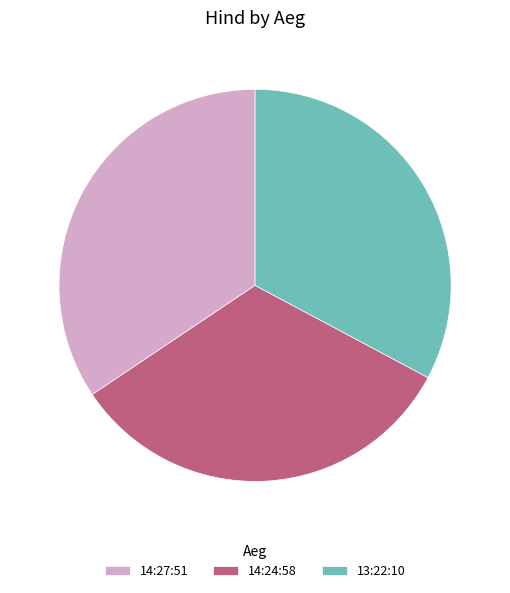

Which has a higher value, 14:24:58 or 14:27:51?

14:27:51